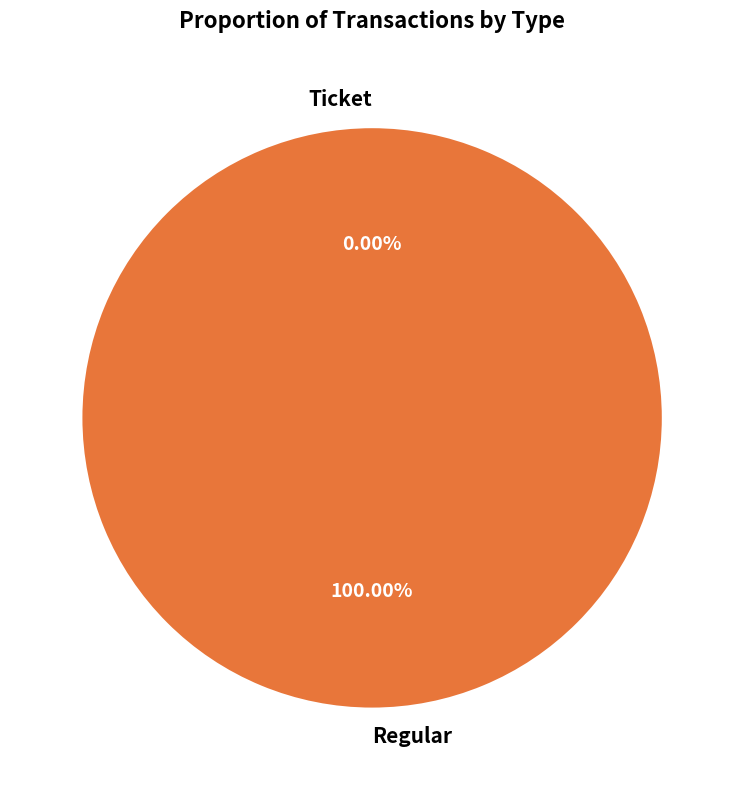

Which slice represents more than half of the pie?

Regular